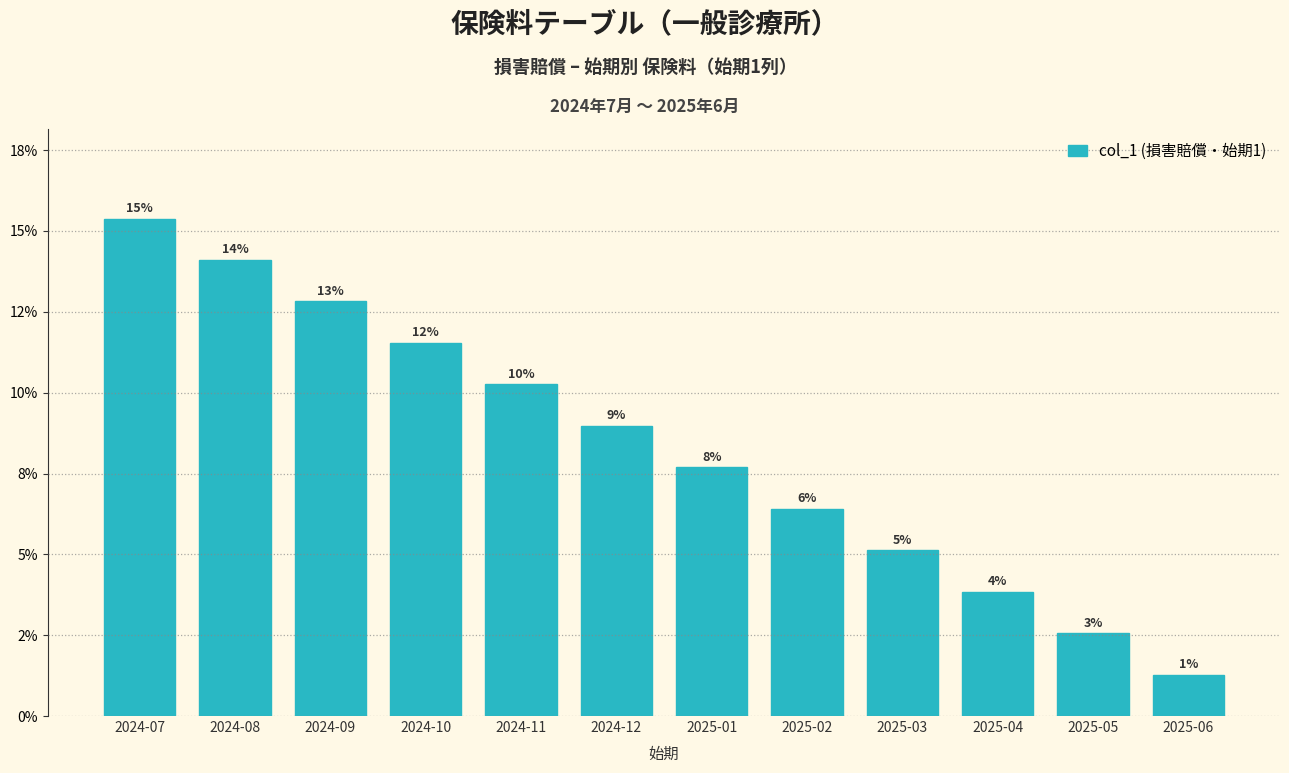

Does the chart contain any negative values?

No